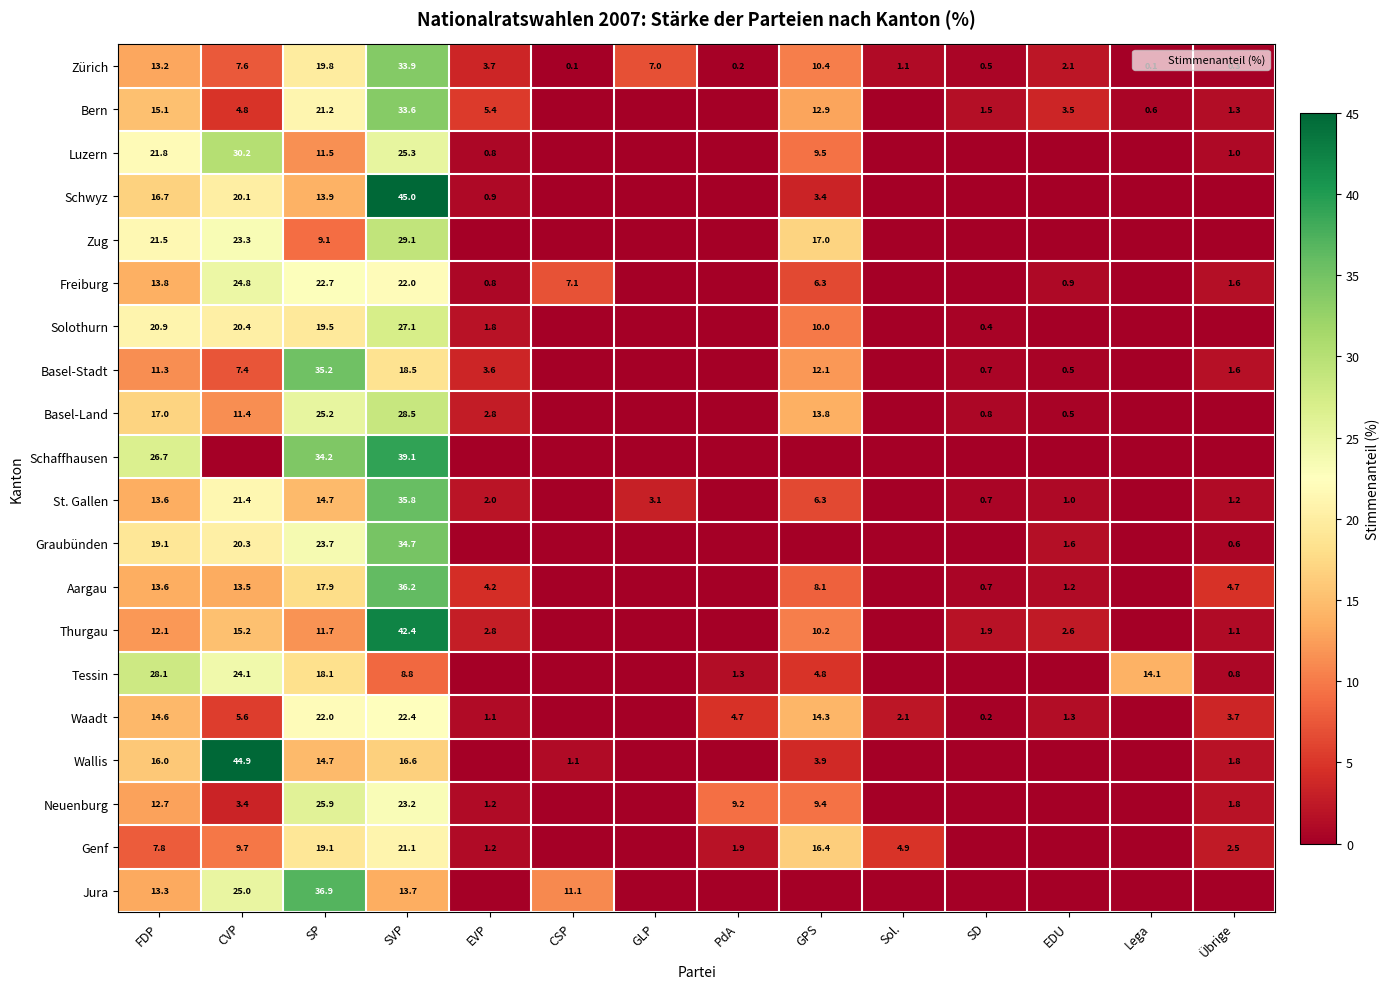

What is the difference between the highest and lowest values at FDP?

20.4